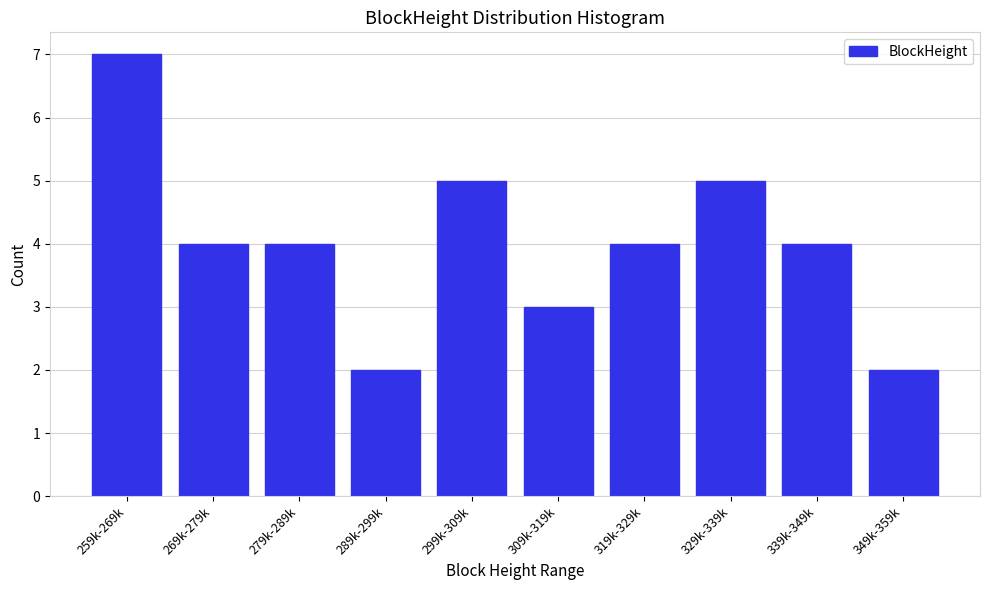

Reading left to right, extract all data points from this chart.

259k-269k=7	269k-279k=4	279k-289k=4	289k-299k=2	299k-309k=5	309k-319k=3	319k-329k=4	329k-339k=5	339k-349k=4	349k-359k=2